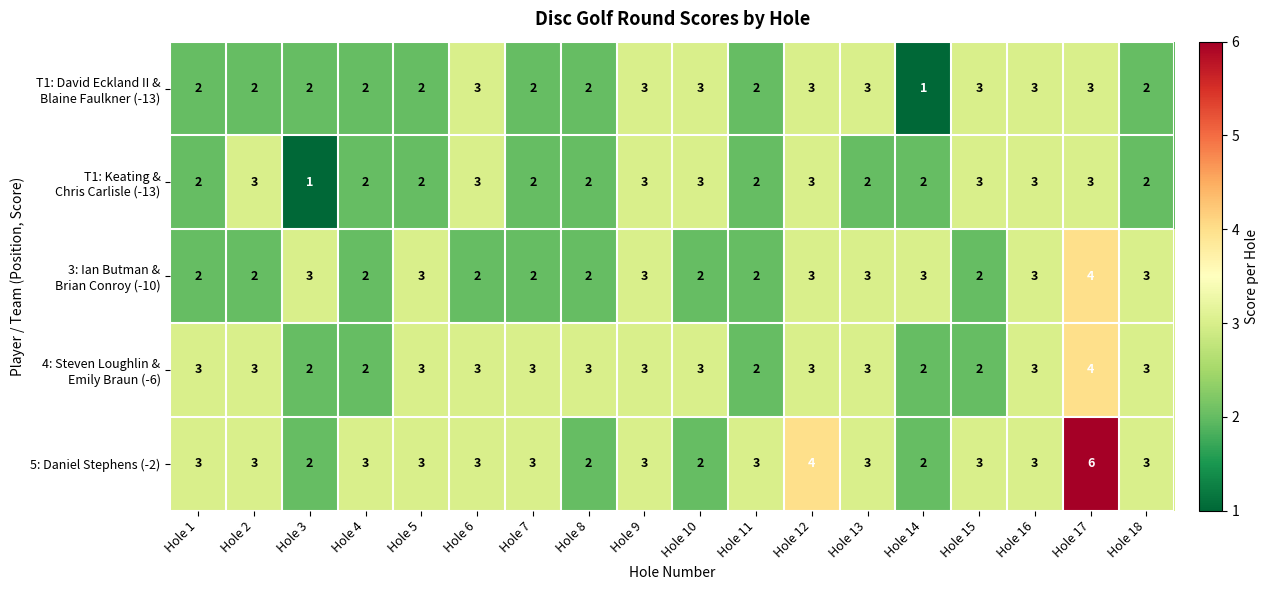

Which series has the widest spread of values?

5: Daniel Stephens (-2)